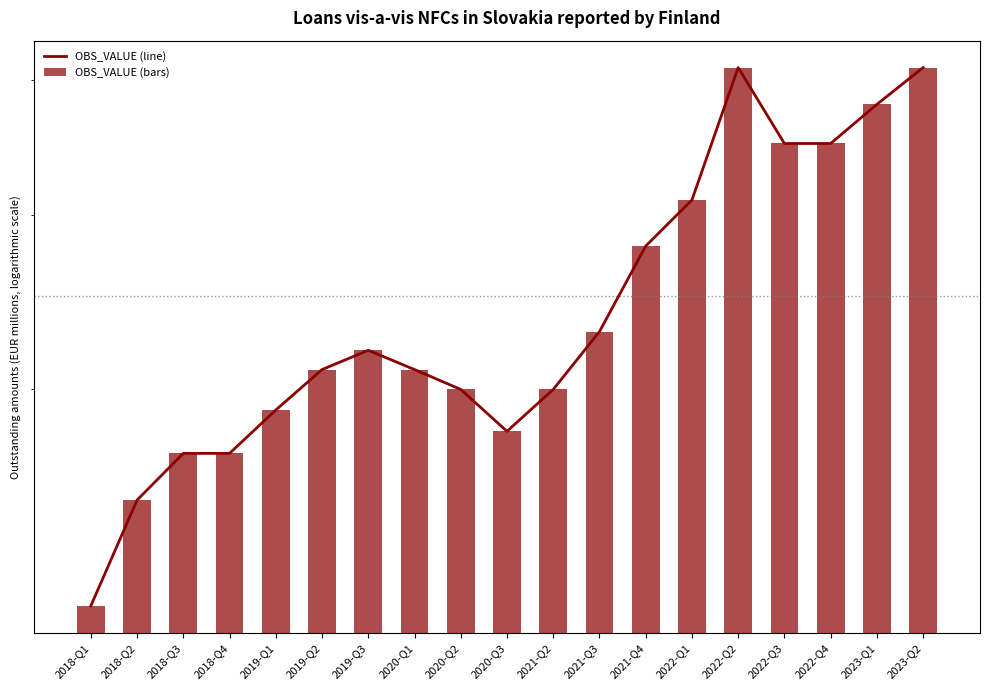

What is the label of the 8th bar from the left?

2020-Q1